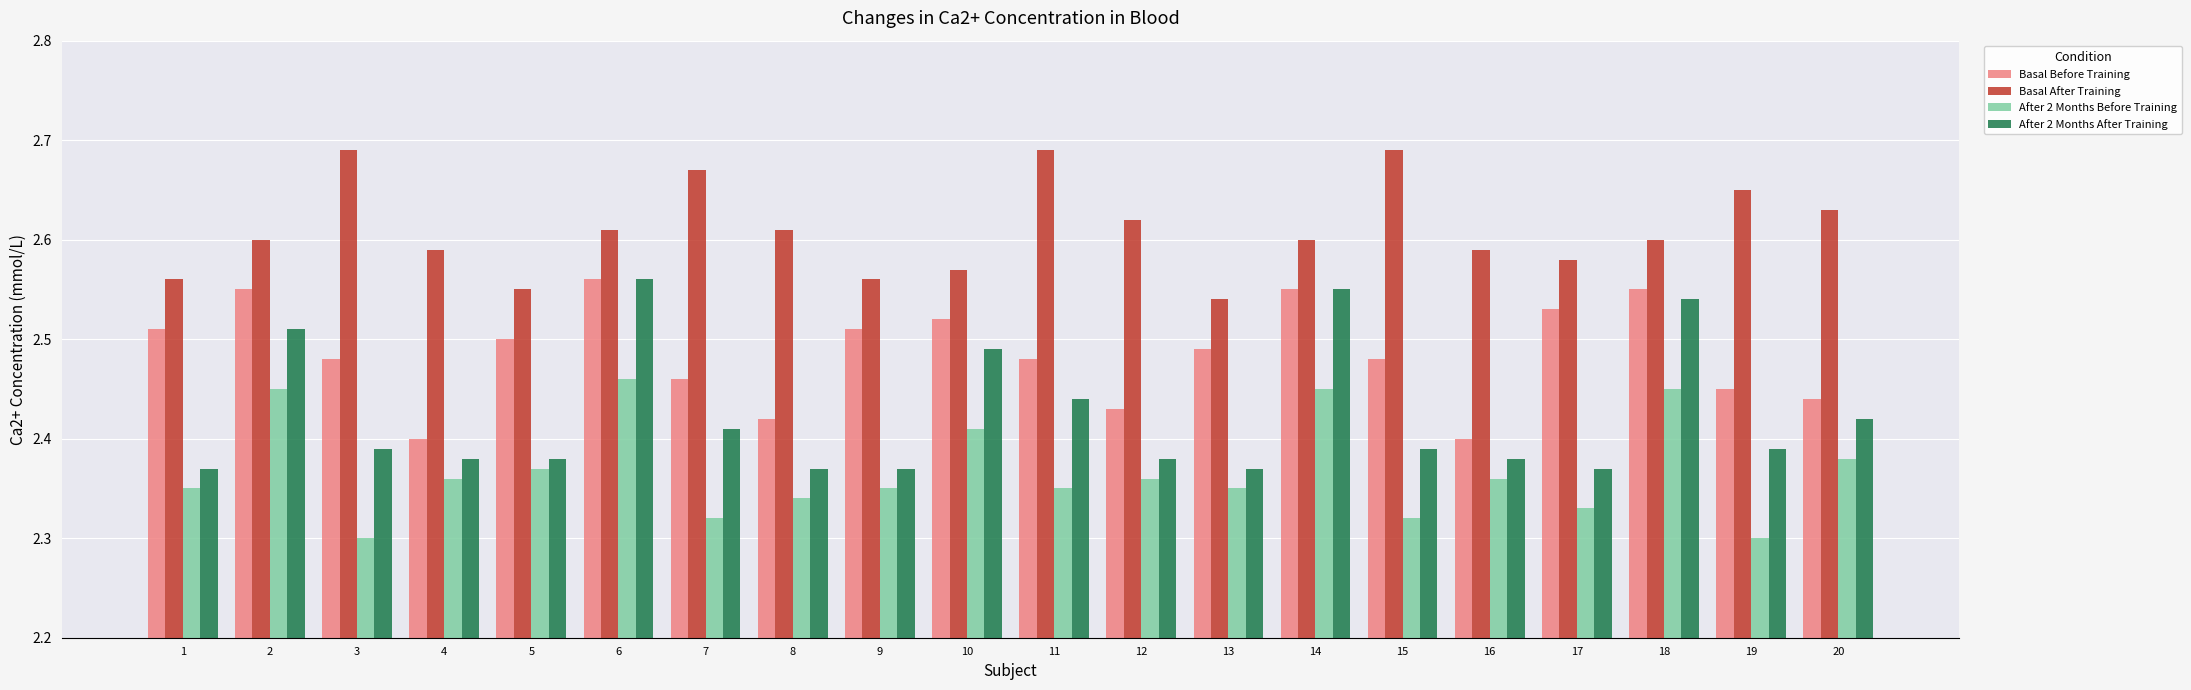

What is the spread (max minus min) of values at 3?

0.4